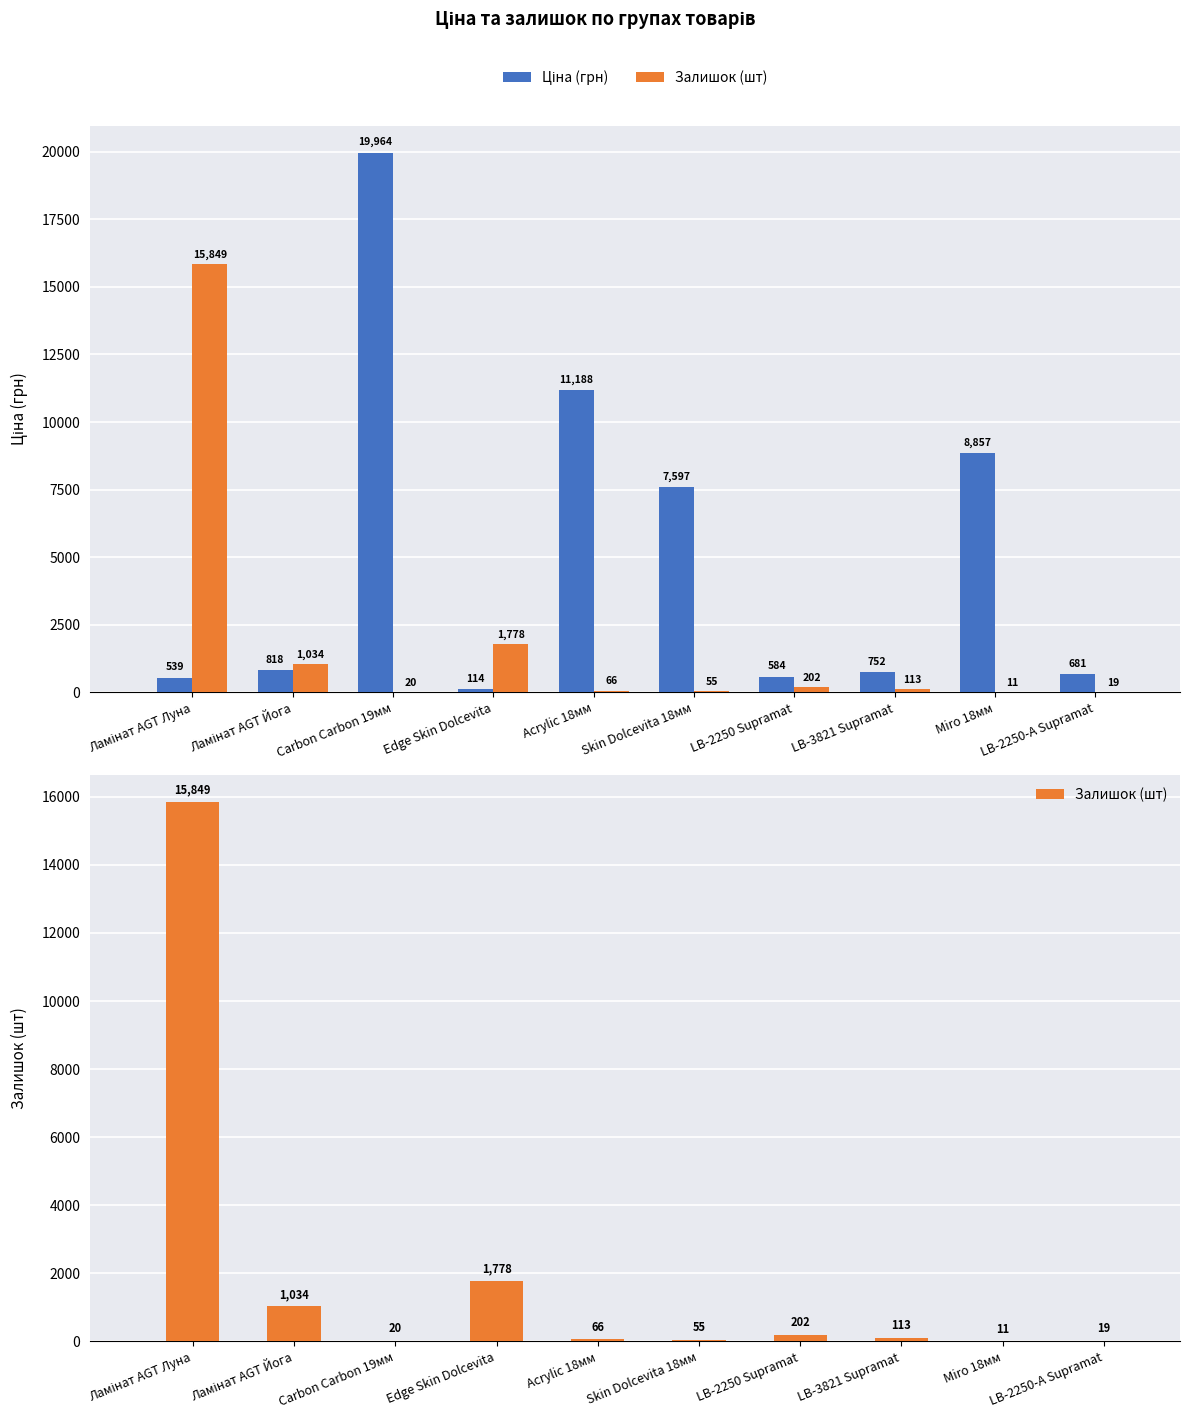

What is the approximate value of Ціна (грн) at LB-2250-А Supramat?

681.0